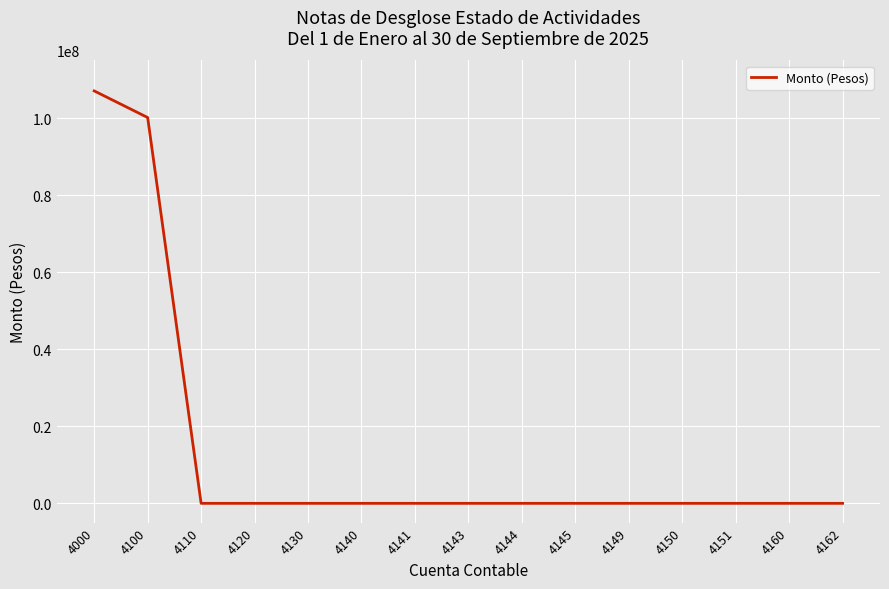

What is the greatest value displayed?

107094846.3